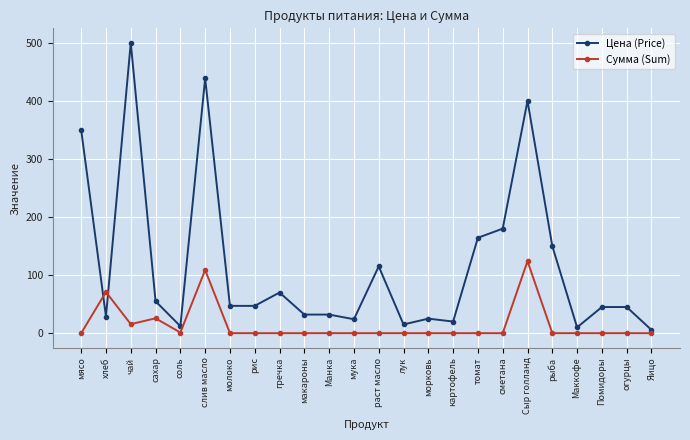

What is the label of the 6th point from the left?

слив масло